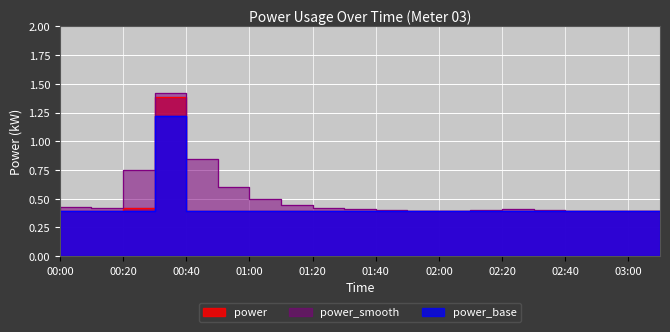

Between 00:20 and 02:40, which series saw the biggest shift?

power_smooth